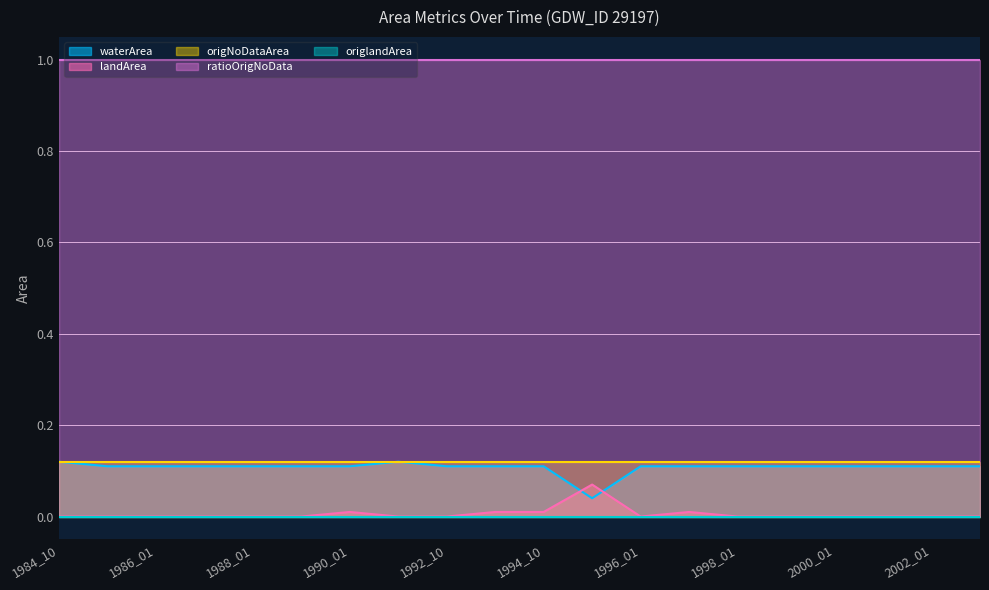

True or false: origlandArea and origNoDataArea intersect in this chart.

False